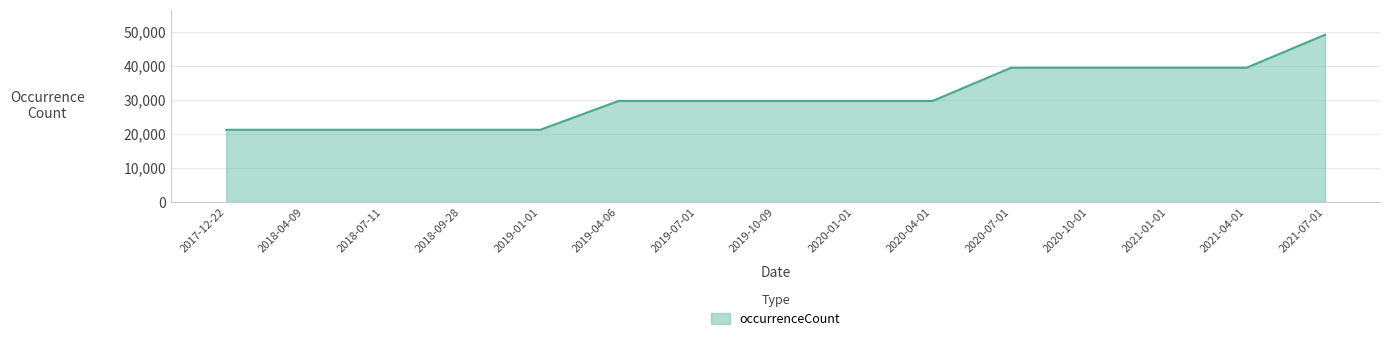

What is the maximum value shown in the chart?

49100